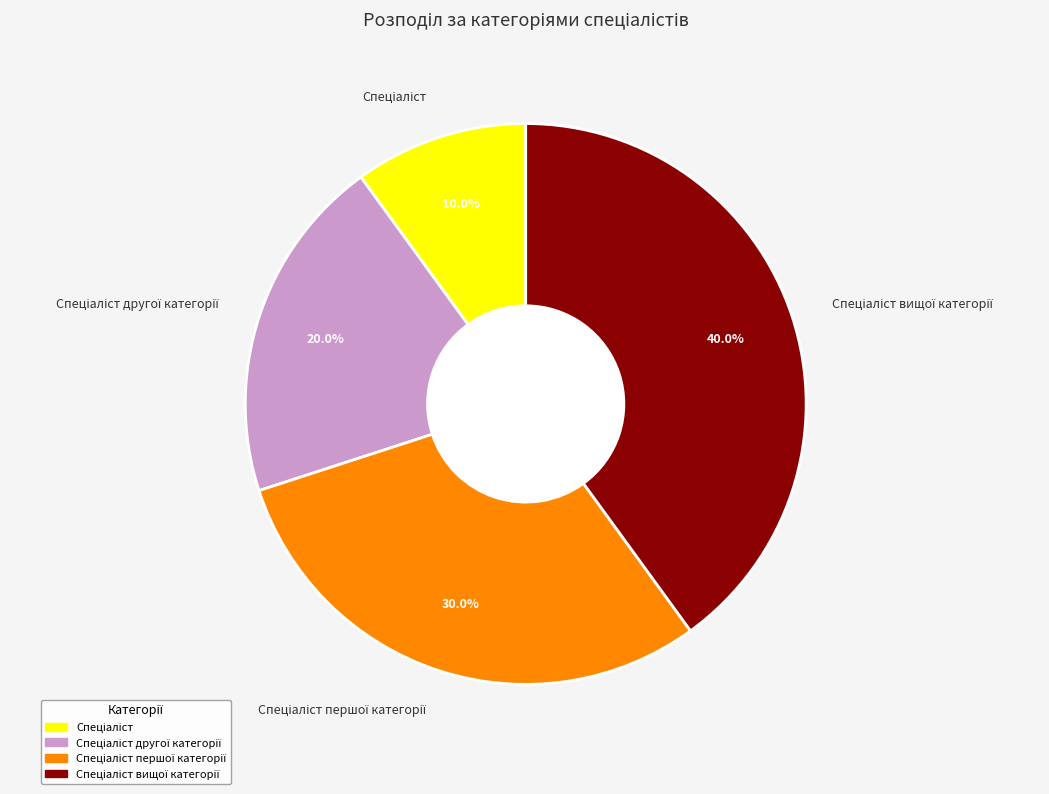

Is there a majority slice in this chart?

No